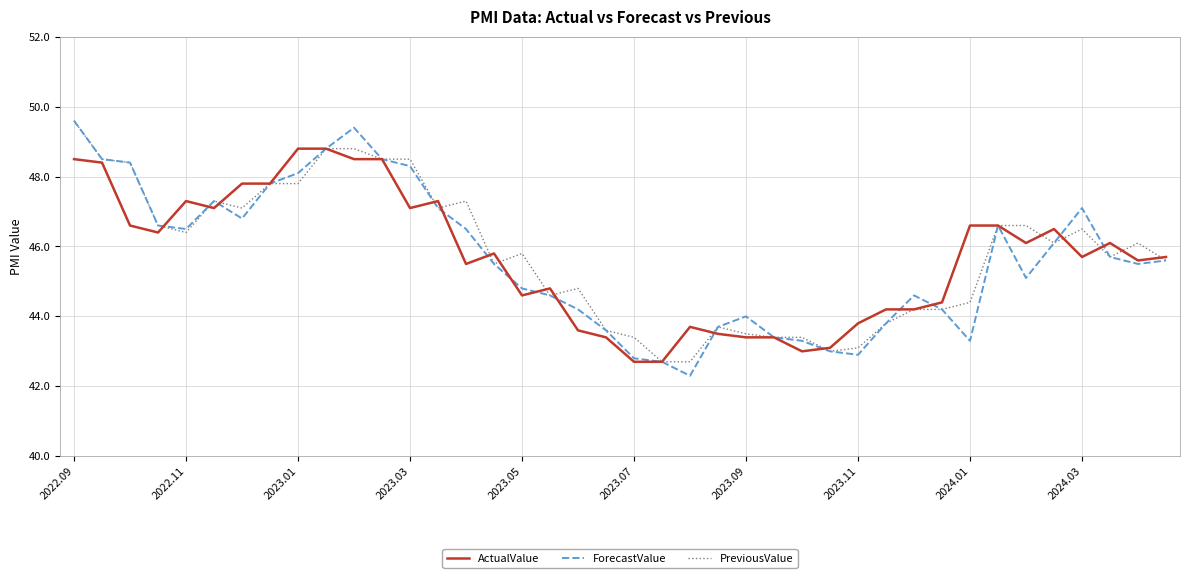

Reading right to left, transcribe all the data shown in this chart.

ActualValue: 45.7	45.6	46.1	45.7	46.5	46.1	46.6	46.6	44.4	44.2	44.2	43.8	43.1	43.0	43.4	43.4	43.5	43.7	42.7	42.7	43.4	43.6	44.8	44.6	45.8	45.5	47.3	47.1	48.5	48.5	48.8	48.8	47.8	47.8	47.1	47.3	46.4	46.6	48.4	48.5
ForecastValue: 45.6	45.5	45.7	47.1	46.1	45.1	46.6	43.3	44.2	44.6	43.8	42.9	43.0	43.3	43.4	44.0	43.7	42.3	42.7	42.8	43.6	44.2	44.6	44.8	45.5	46.5	47.1	48.3	48.5	49.4	48.8	48.1	47.8	46.8	47.3	46.5	46.6	48.4	48.5	49.6
PreviousValue: 45.6	46.1	45.7	46.5	46.1	46.6	46.6	44.4	44.2	44.2	43.8	43.1	43.0	43.4	43.4	43.5	43.7	42.7	42.7	43.4	43.6	44.8	44.6	45.8	45.5	47.3	47.1	48.5	48.5	48.8	48.8	47.8	47.8	47.1	47.3	46.4	46.6	48.4	48.5	49.6